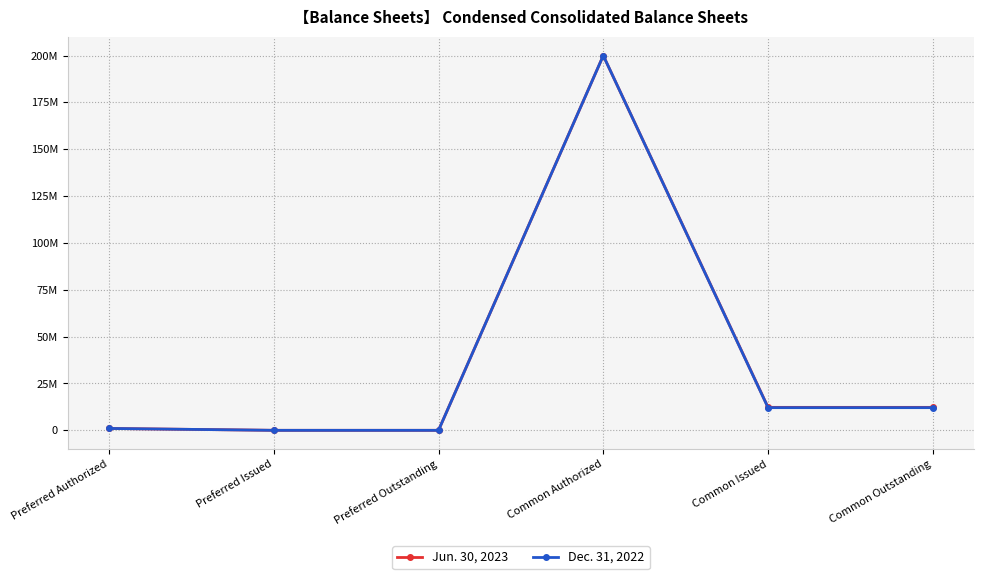

List the labels in order of Dec. 31, 2022 value, largest first.

Common Authorized, Common Issued, Common Outstanding, Preferred Authorized, Preferred Issued, Preferred Outstanding